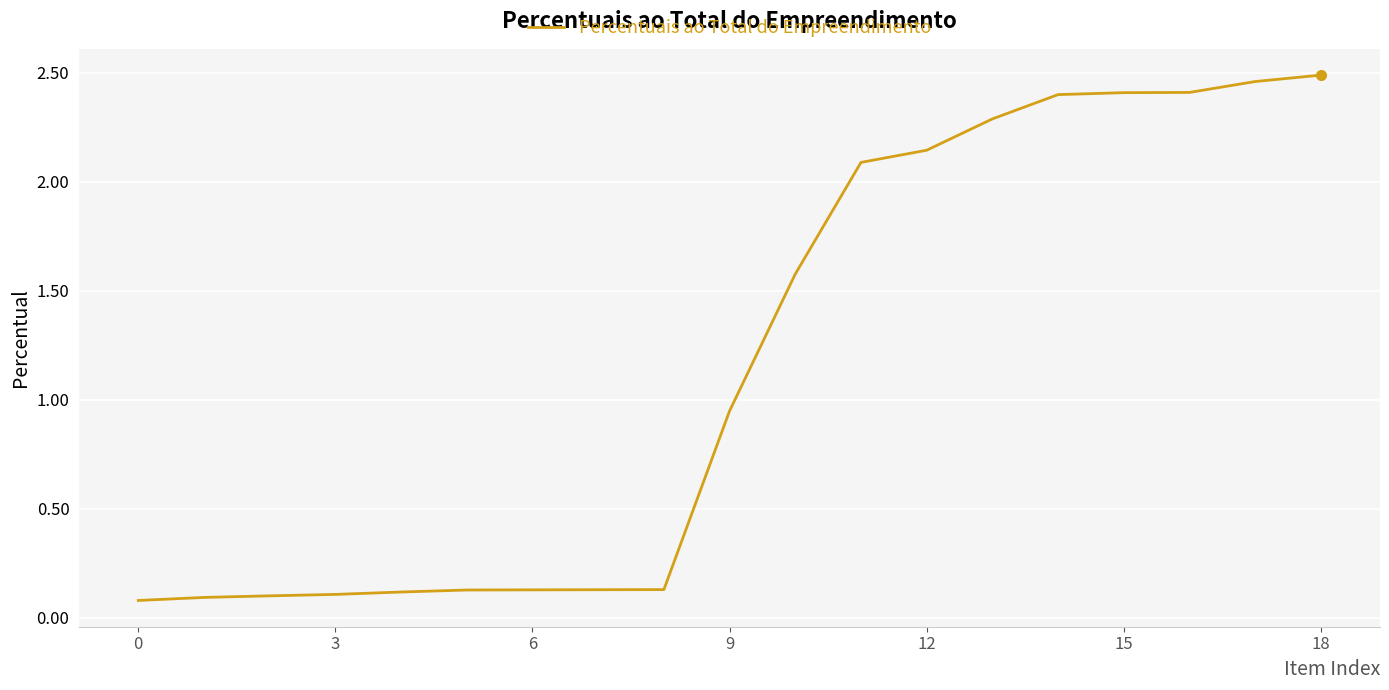

What is the difference between the maximum and minimum values?

2.4